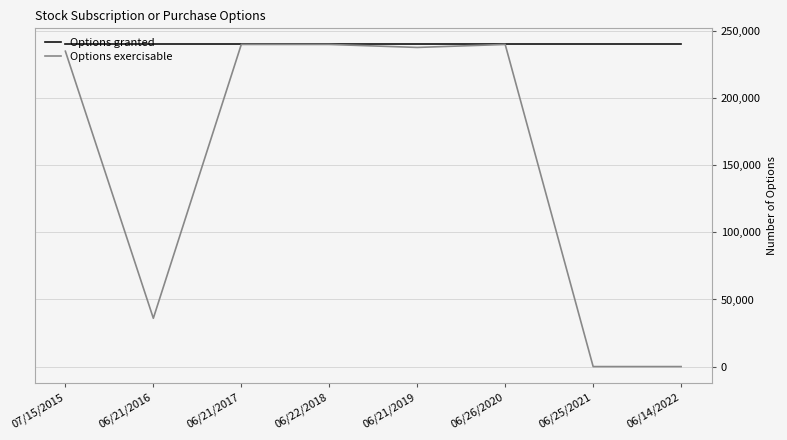

What is the lowest value of the Options granted series?

240000